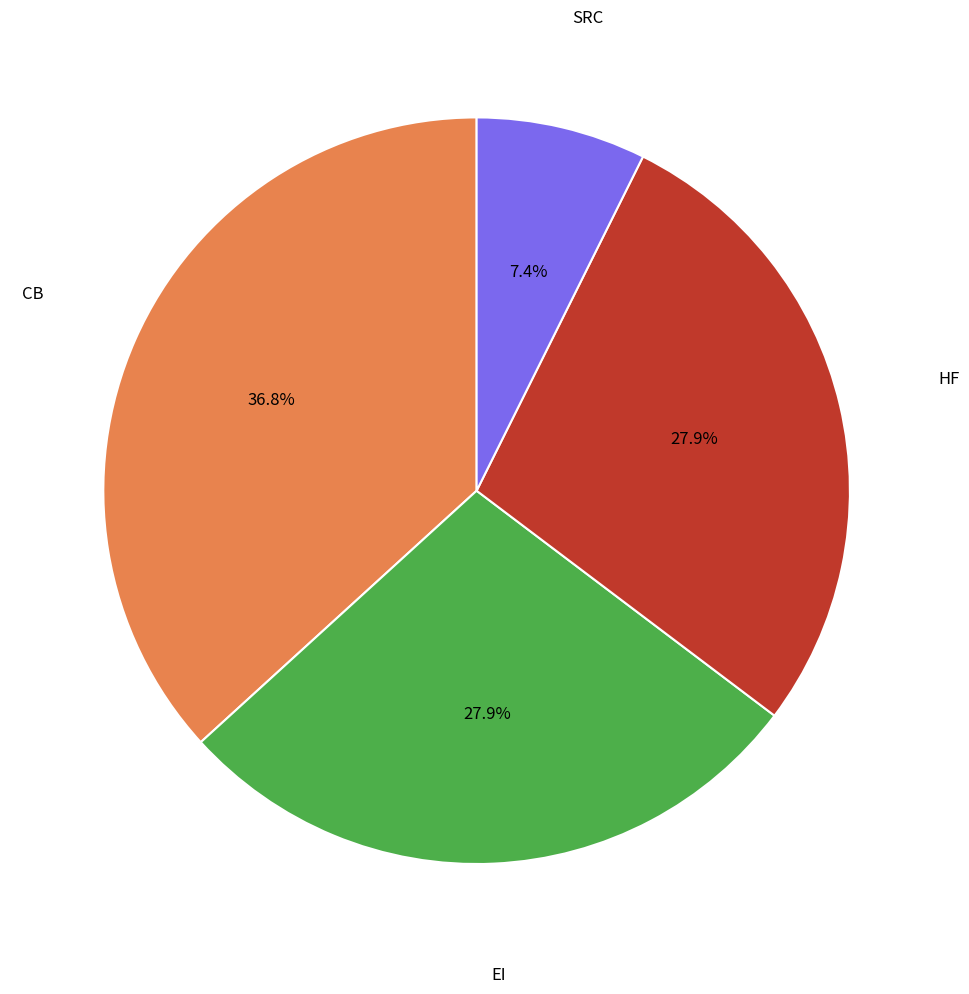

Does any single category account for the majority?

No